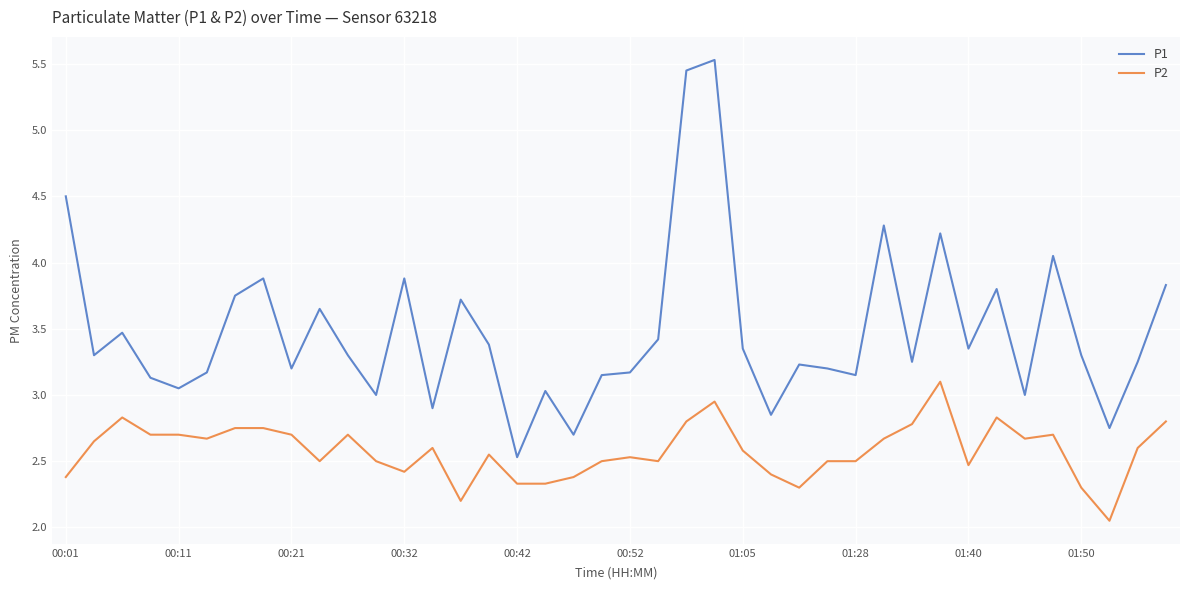

Which series has the largest total across all categories?

P1